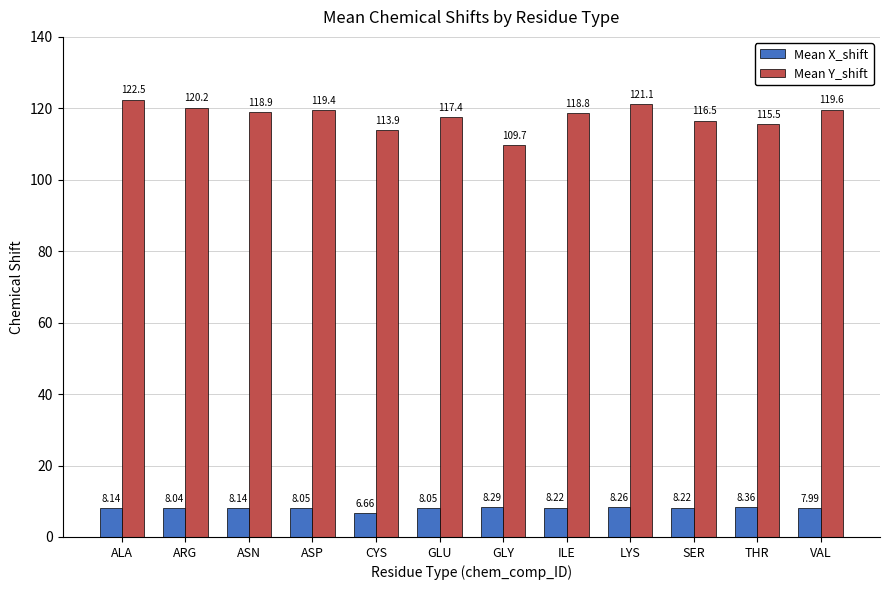

What is the maximum value for Mean X_shift?

8.4